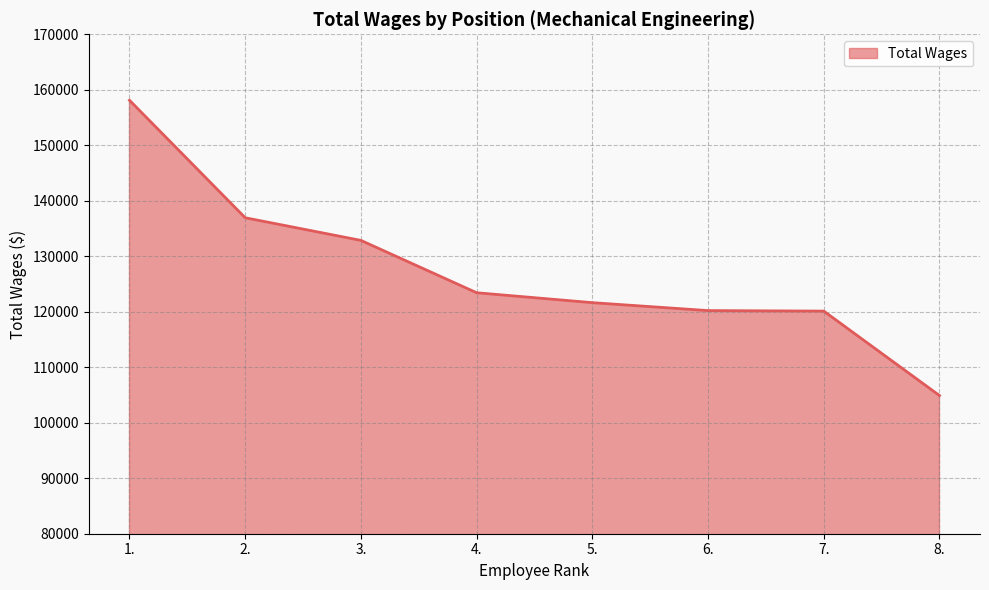

What is the maximum value shown in the chart?

158111